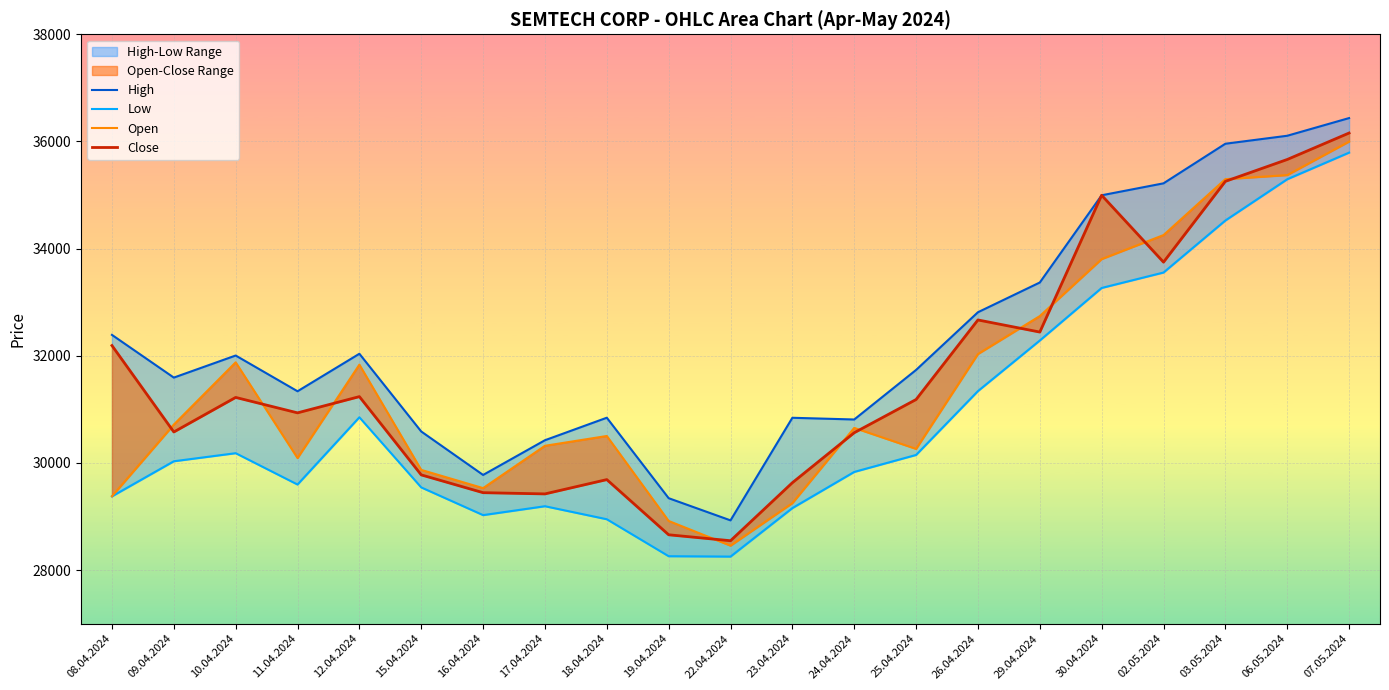

At how many categories does at least one series exceed 30337?

18